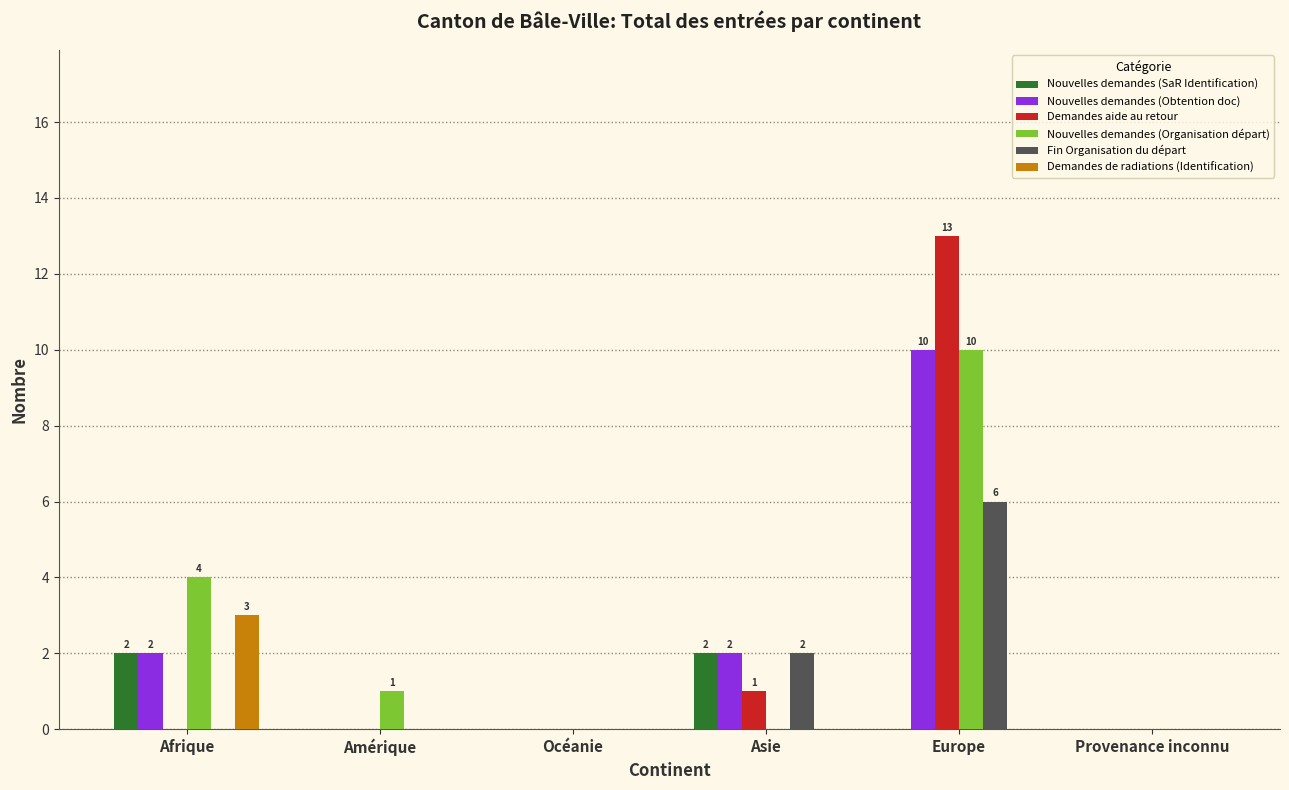

Count the number of categories in the chart.

6